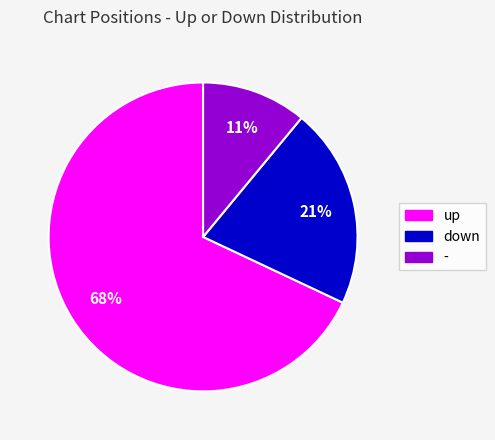

Does up account for over 50% of the chart?

Yes